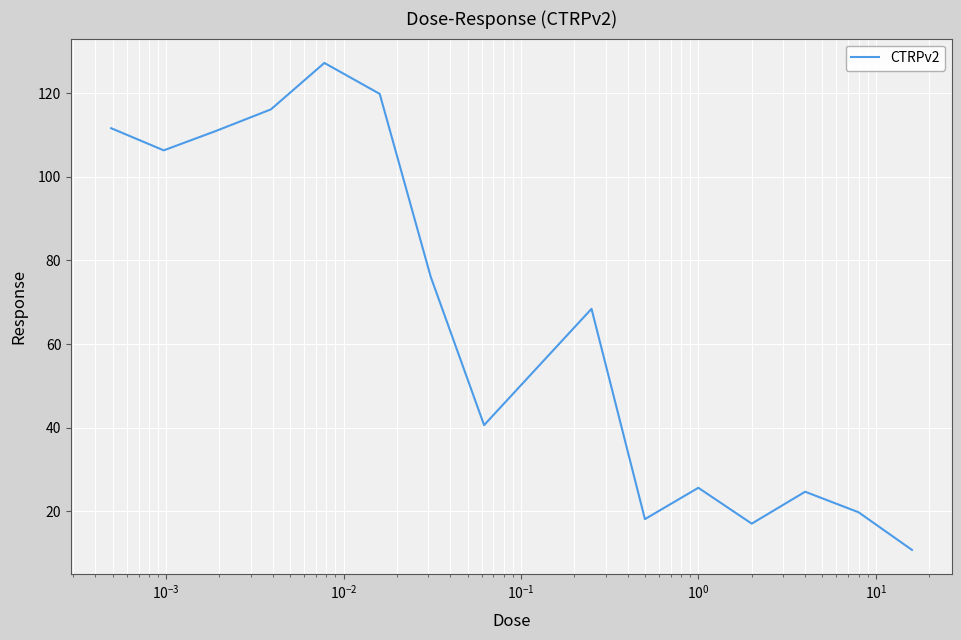

What is the greatest value displayed?

127.2